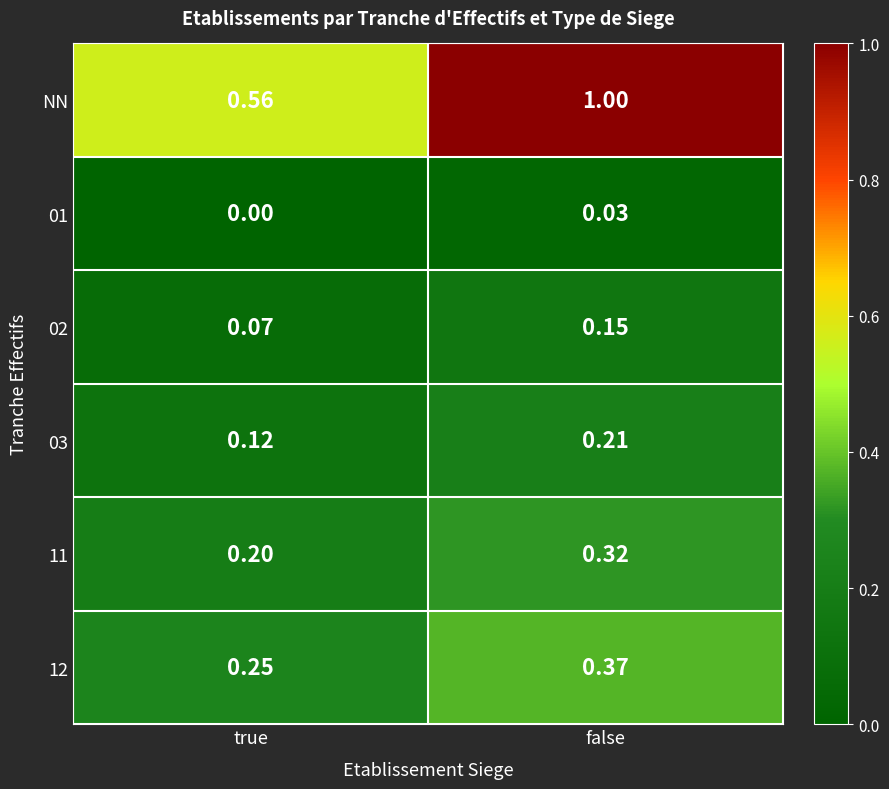

Where is 03 nearest to the value 0?

true